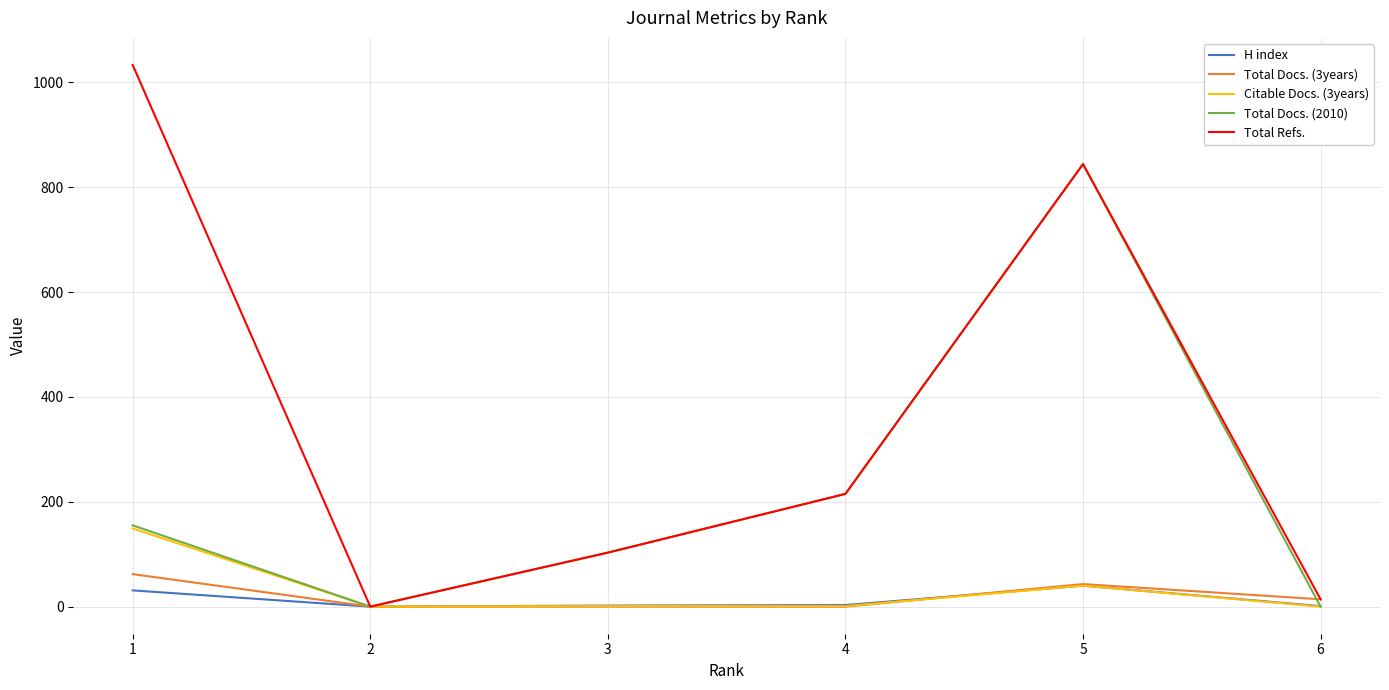

Is this an area chart (filled region under the line)?

No